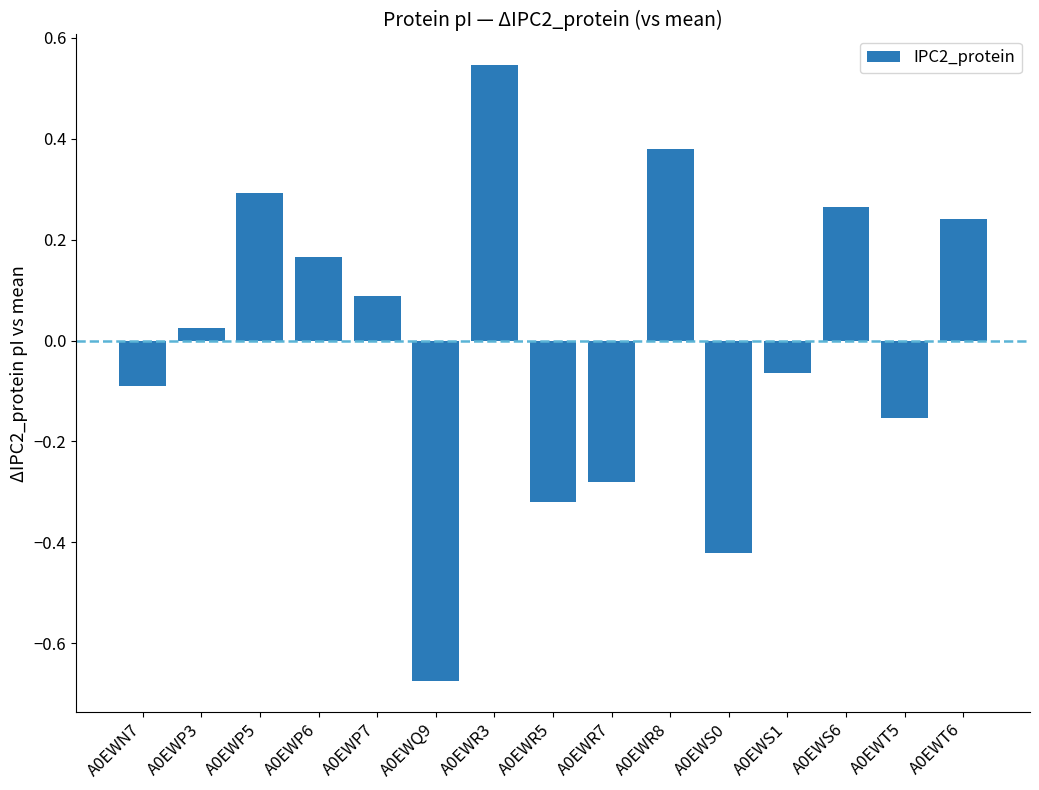

How many data points does each series have?

15